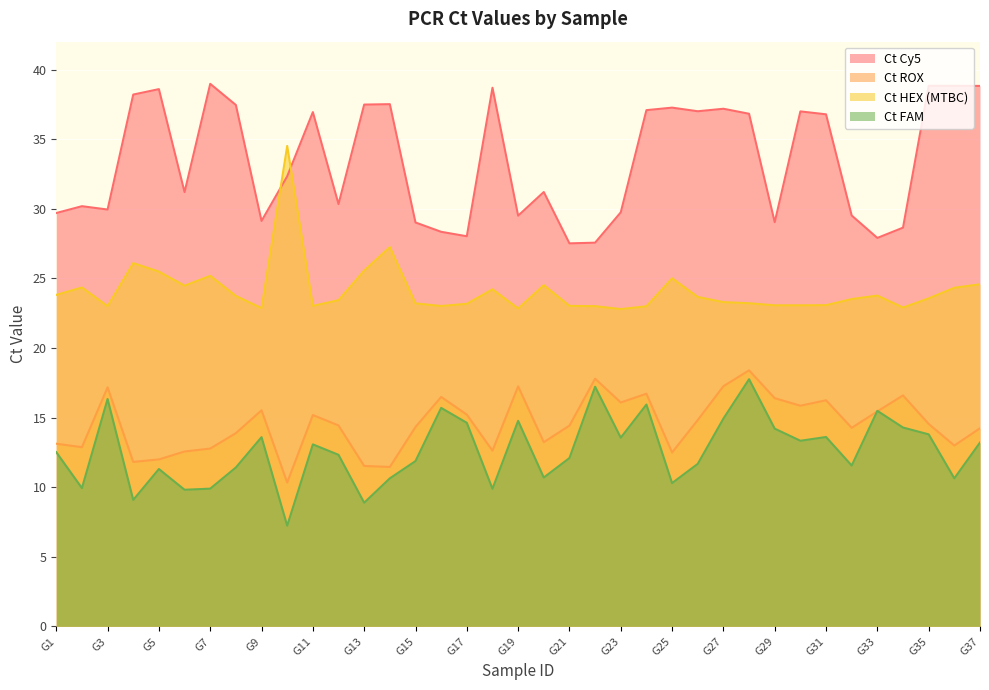

What is the value of the Ct HEX (MTBC) point at the 10th from the left?

34.5